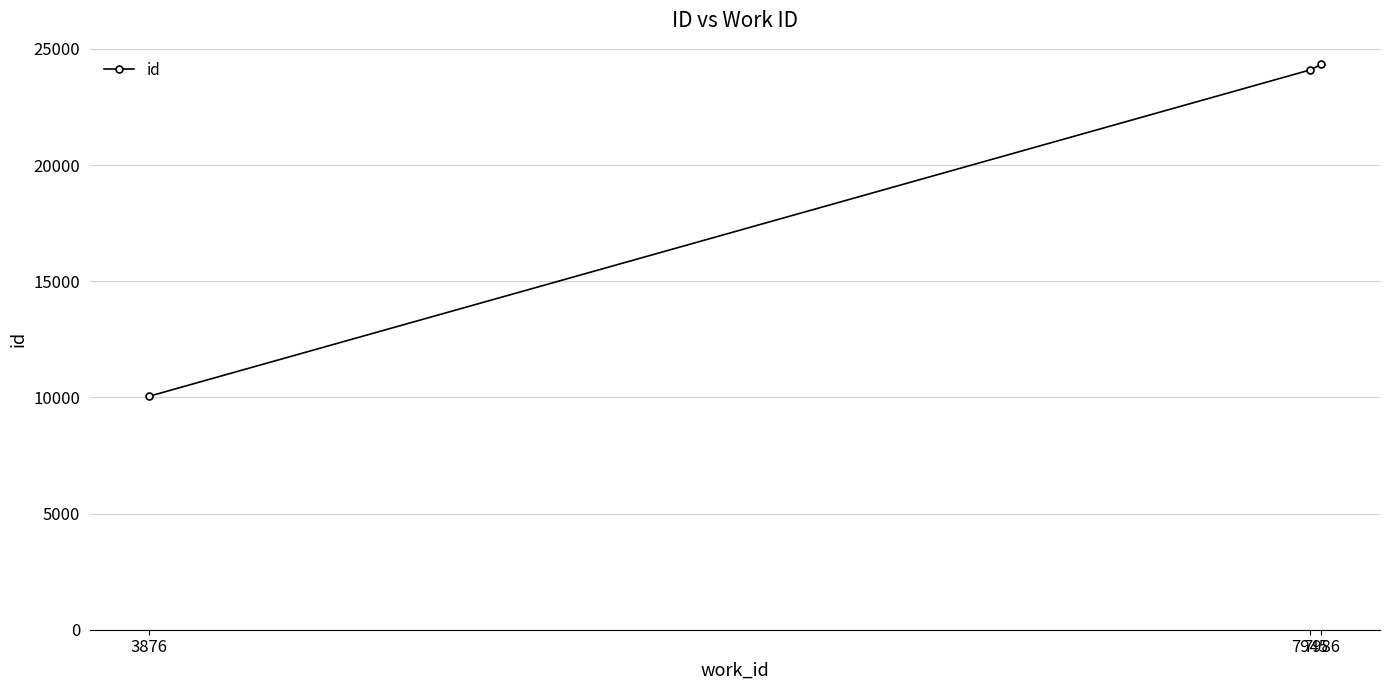

What is the approximate value at 7945?

24087